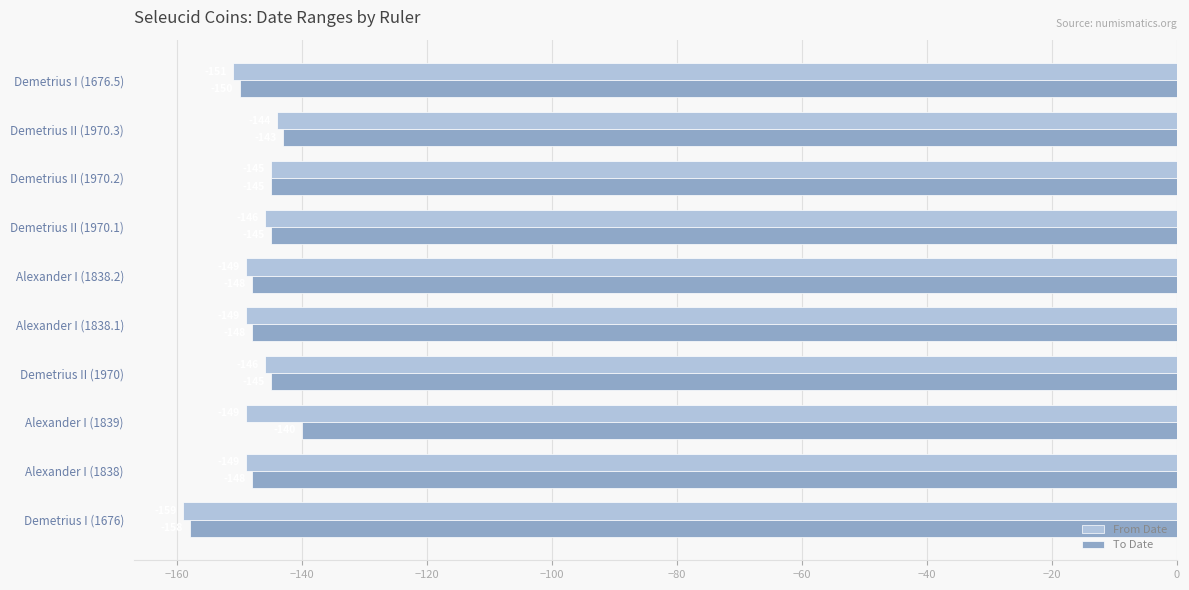

What is the minimum value shown in the chart?

-159